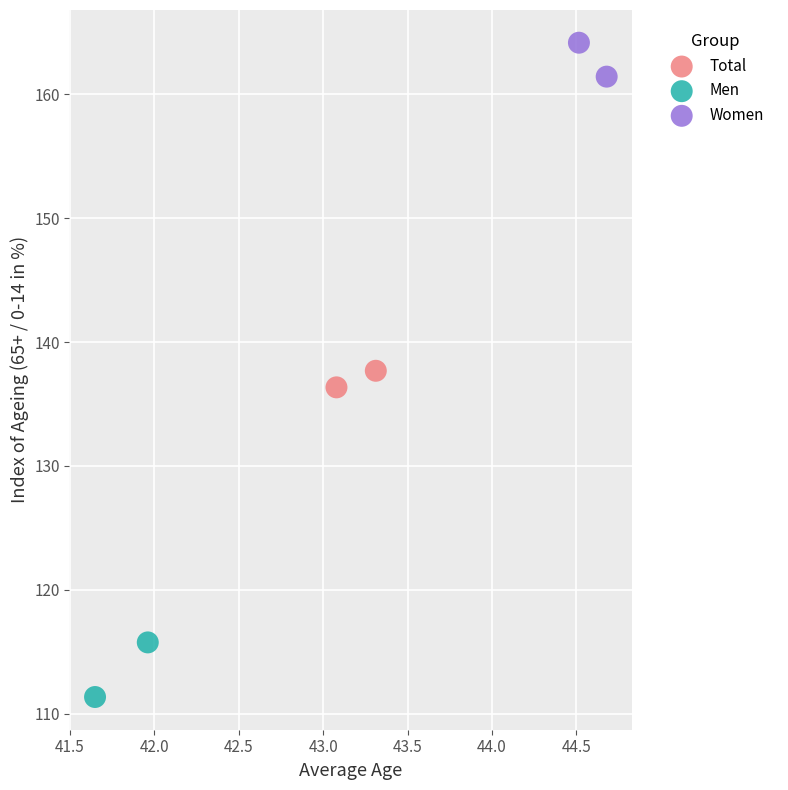

Which series reaches the maximum Y coordinate?

Women